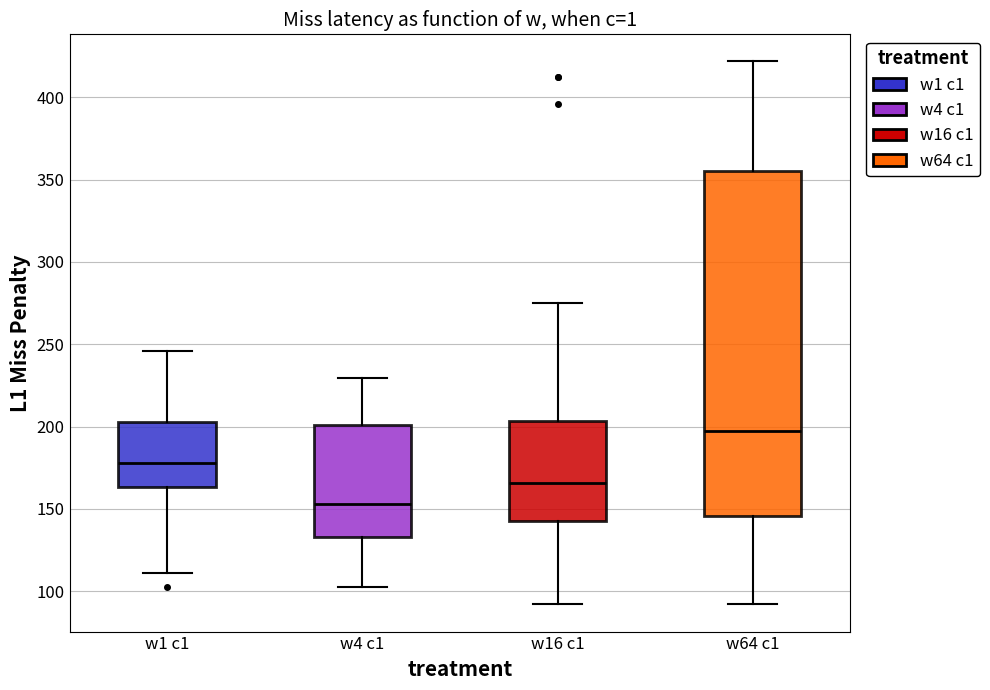

Where is the upper edge of the box for w4 c1 on the y-axis? The values are not printed on the chart, so give them approximately, as read against the axis.

200